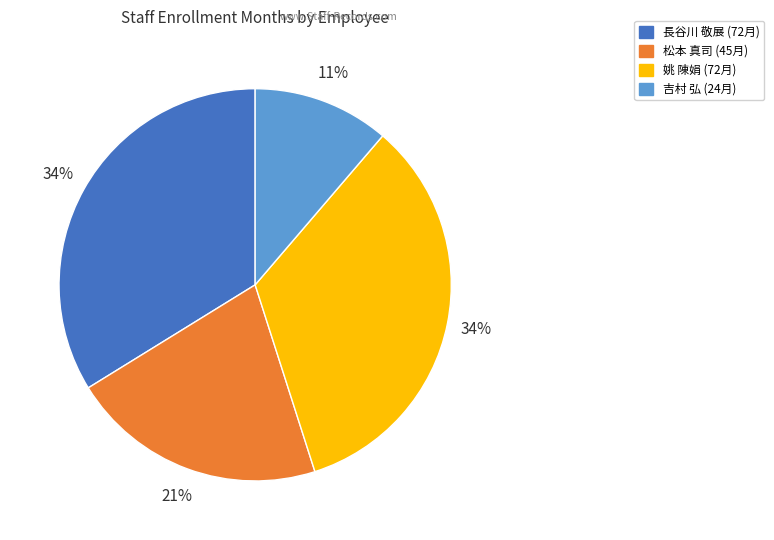

Does any single category account for the majority?

No